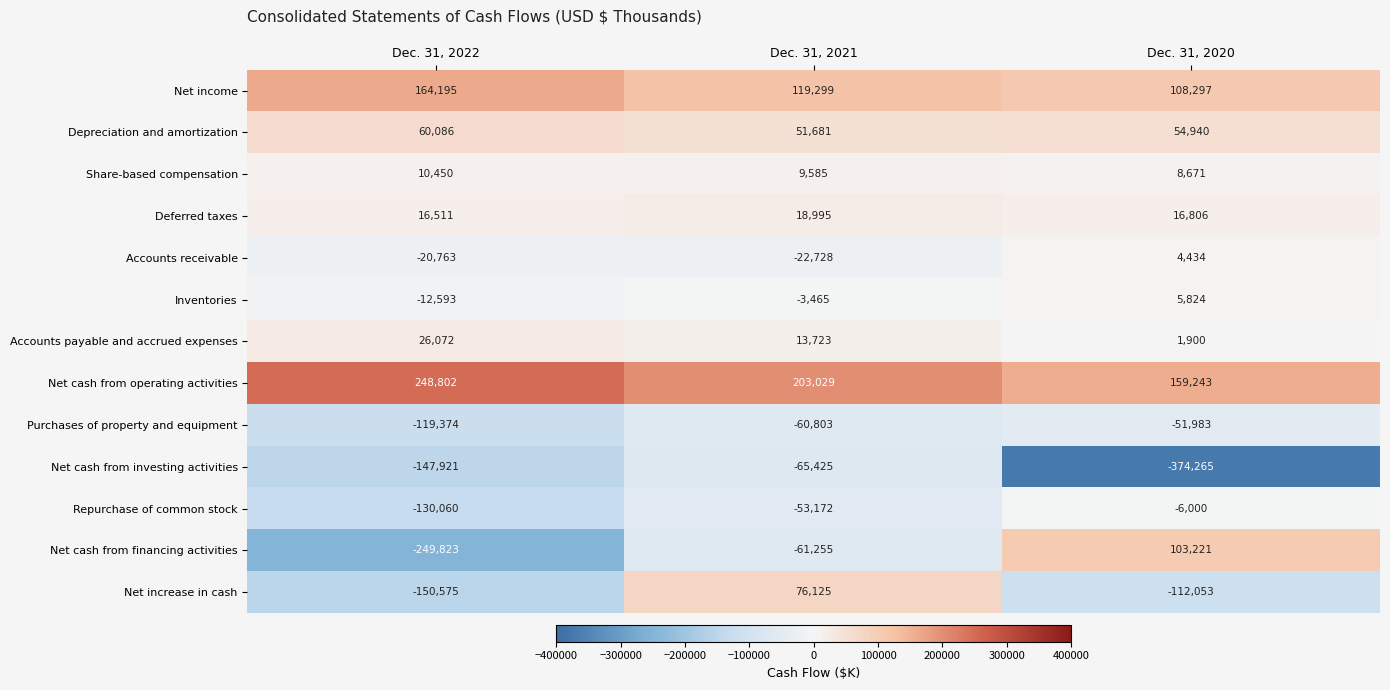

Which series has the largest total across all categories?

Net cash from operating activities